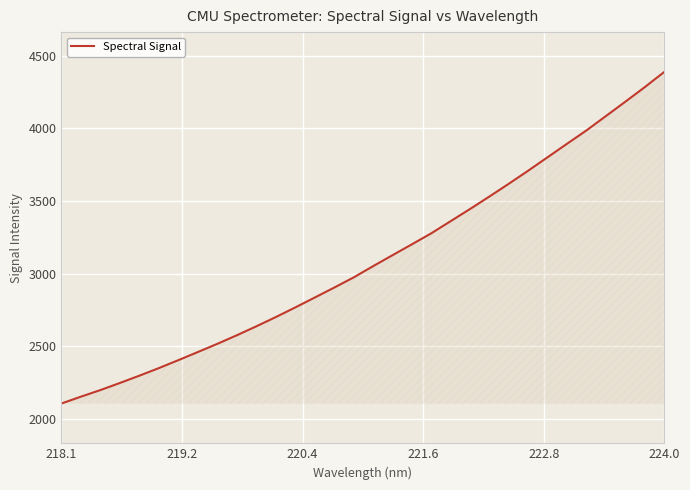

True or false: there are more than 0 points higher than both neighbors.

False